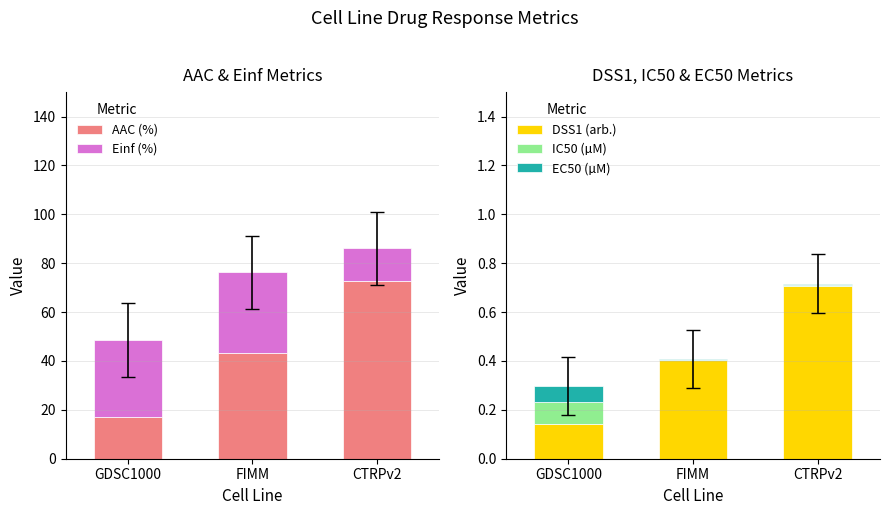

Between CTRPv2 and GDSC1000, which is larger?

CTRPv2